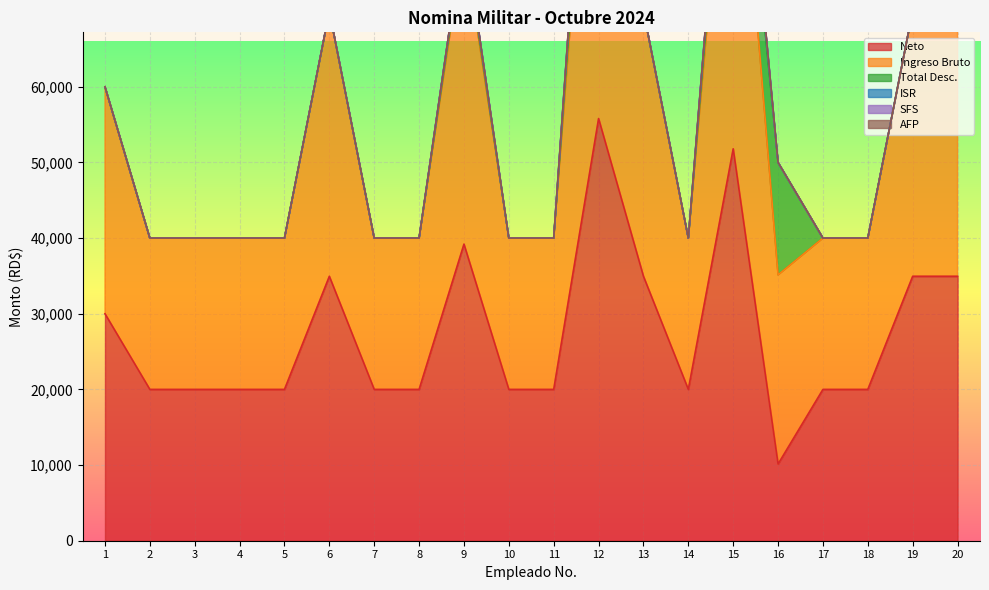

Reading left to right, transcribe all the data shown in this chart.

Neto: 30000.0	20000.0	20000.0	20000.0	20000.0	34952.8	20000.0	20000.0	39202.8	20000.0	20000.0	55804.1	34952.8	20000.0	51804.1	10137.5	20000.0	20000.0	34952.8	34952.8
Ingreso Bruto: 30000.0	20000.0	20000.0	20000.0	20000.0	35000.0	20000.0	20000.0	40000.0	20000.0	20000.0	60000.0	35000.0	20000.0	55000.0	25000.0	20000.0	20000.0	35000.0	35000.0
Total Desc.: 0.0	0.0	0.0	0.0	0.0	0.0	0.0	0.0	797.2	0.0	0.0	4195.9	47.2	0.0	3195.9	14862.5	0.0	0.0	47.2	47.2
ISR: 0.0	0.0	0.0	0.0	0.0	47.2	0.0	0.0	797.2	0.0	0.0	4195.9	47.2	0.0	3195.9	0.0	0.0	0.0	47.2	47.2
SFS: 0.0	0.0	0.0	0.0	0.0	0.0	0.0	0.0	0.0	0.0	0.0	0.0	0.0	0.0	0.0	0.0	0.0	0.0	0.0	0.0
AFP: 0.0	0.0	0.0	0.0	0.0	0.0	0.0	0.0	0.0	0.0	0.0	0.0	0.0	0.0	0.0	0.0	0.0	0.0	0.0	0.0